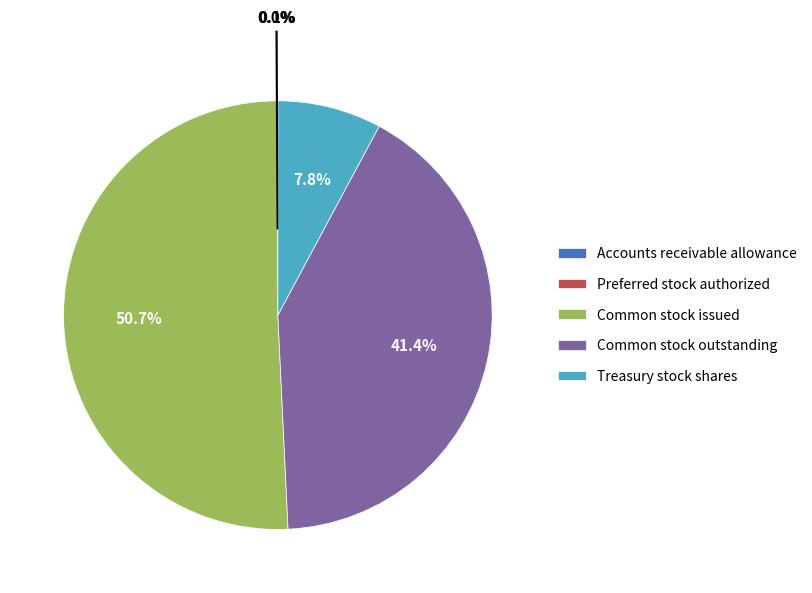

The Common stock outstanding slice represents 48% of the pie. True or false?

False